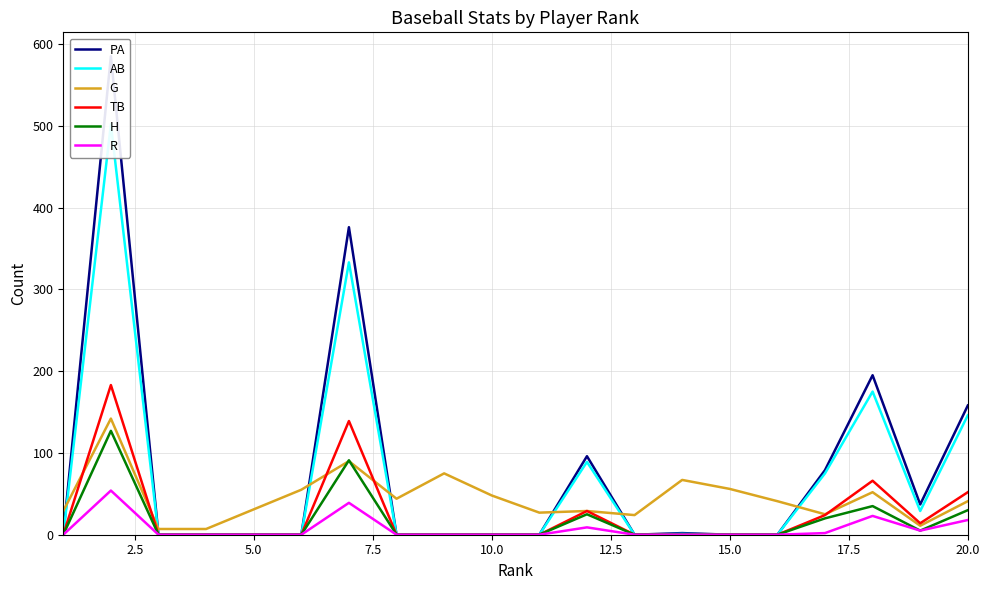

What is the average value of the H series?

17